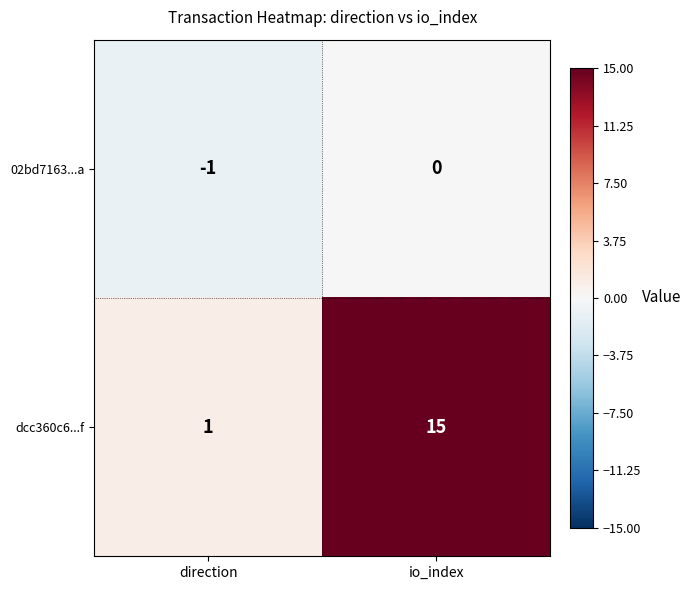

Count the number of data series in this chart.

2